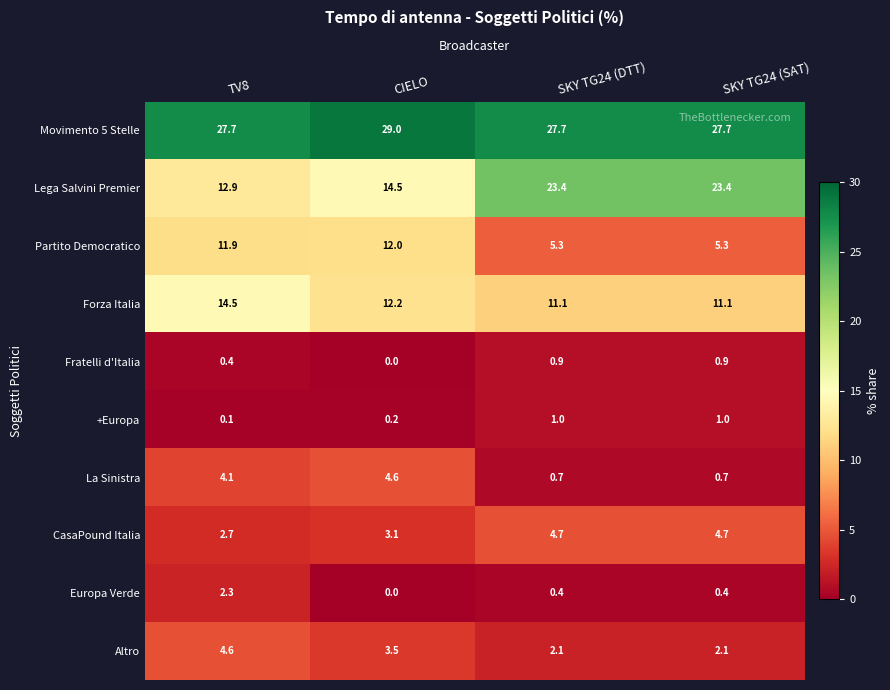

What is the sum of all La Sinistra values?

10.1